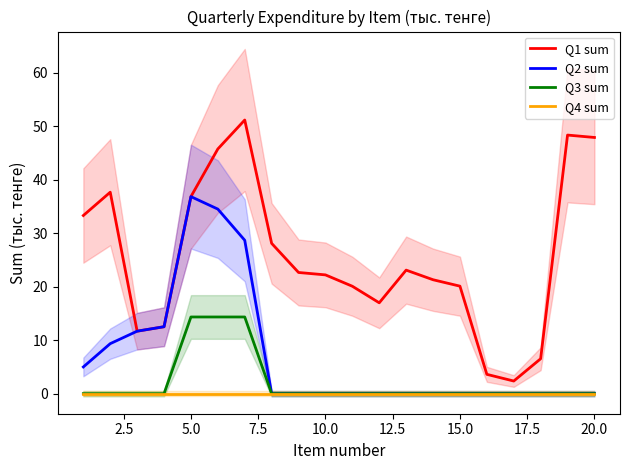

The value of Q1 sum at 10.0 is 22.2. True or false?

True